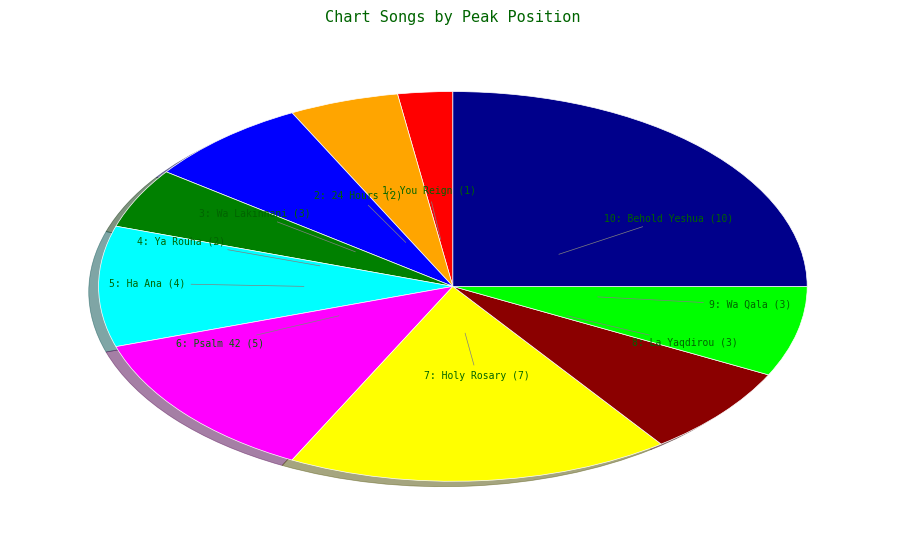

Is there a majority slice in this chart?

No